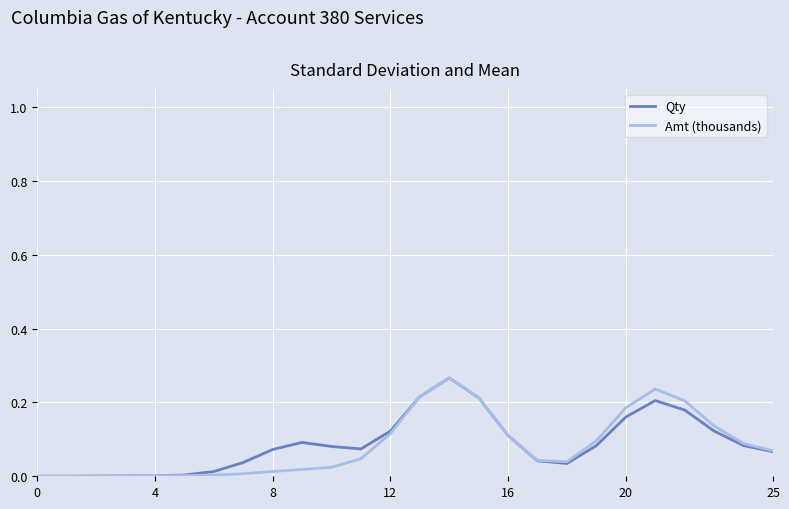

What are all the series names shown in the legend?

Qty, Amt (thousands)